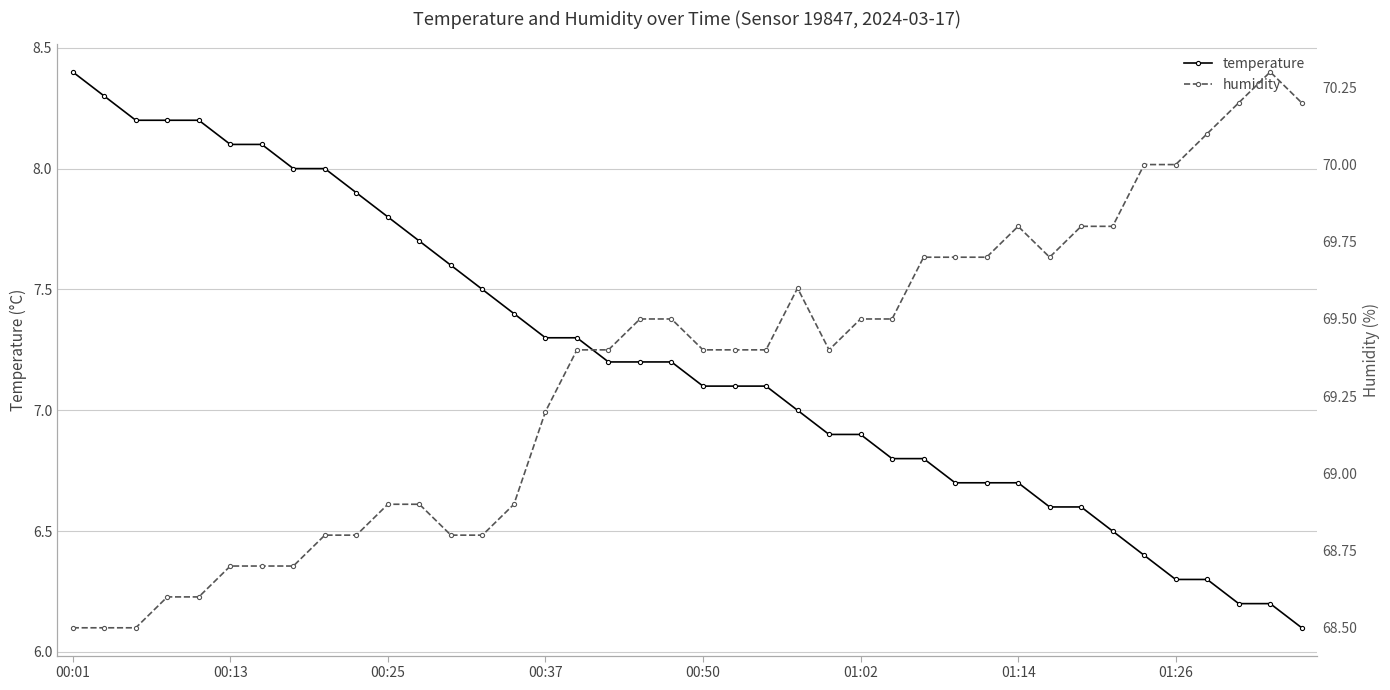

True or false: temperature has a value of 10.0 at 00:50.

False